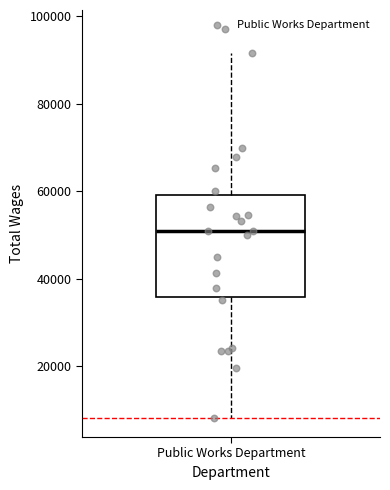

Where is the lower edge of the box for Public Works Department on the y-axis? The values are not printed on the chart, so give them approximately, as read against the axis.

36000